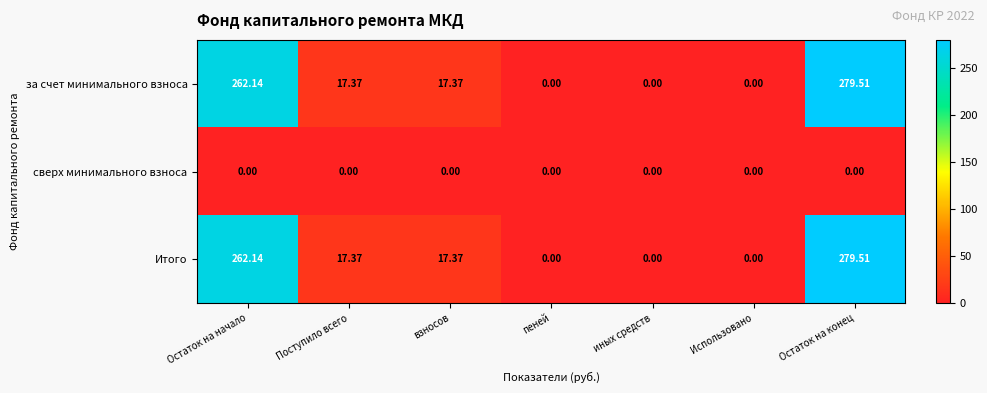

At which label does Итого first exceed 17?

Остаток на начало